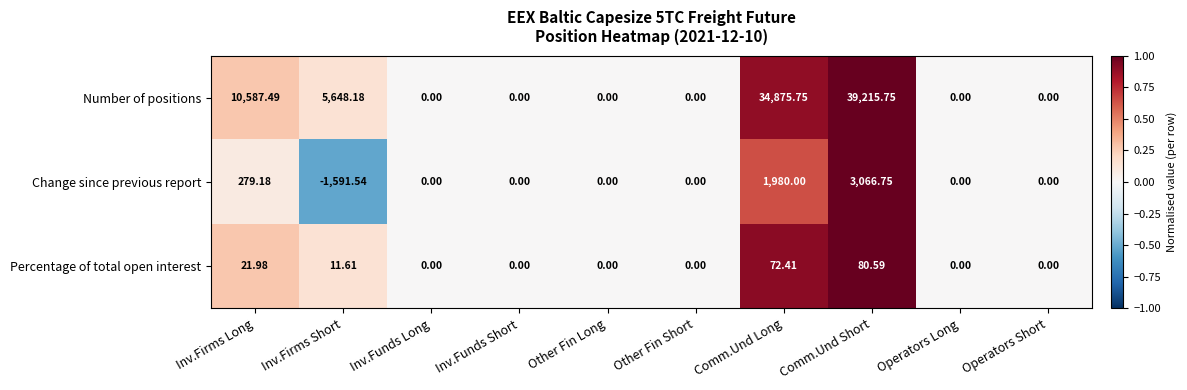

At which label does Change since previous report reach its peak?

Comm.Und Short